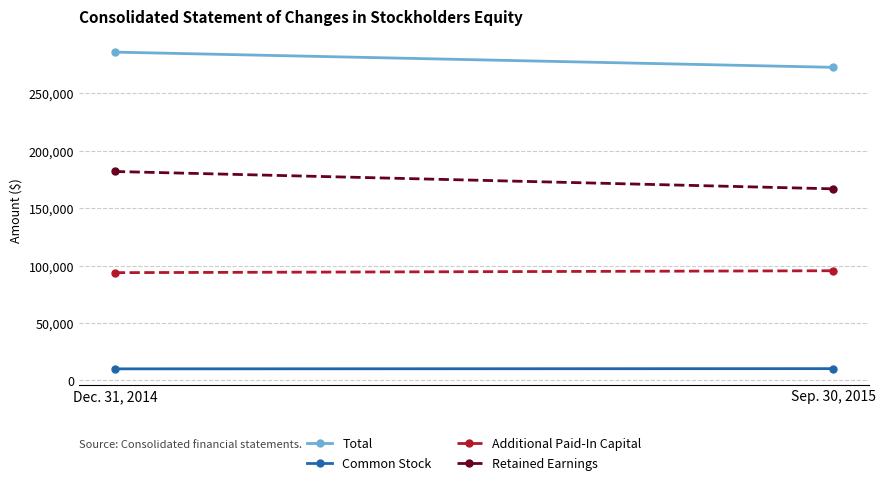

What are all the series names shown in the legend?

Total, Common Stock, Additional Paid-In Capital, Retained Earnings